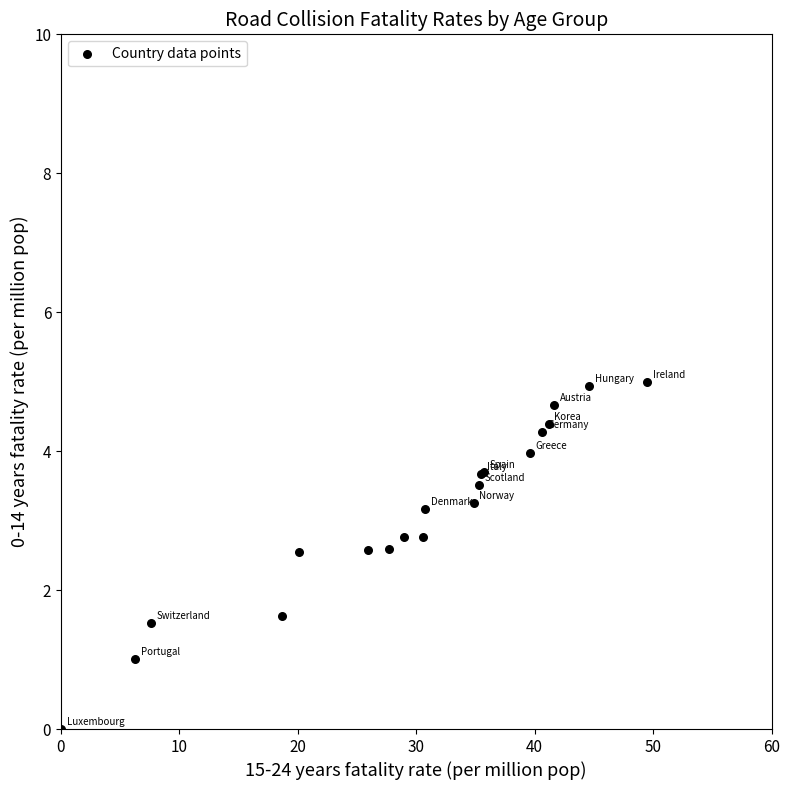

What Y value in the scatter plot is closest to 2?

1.6